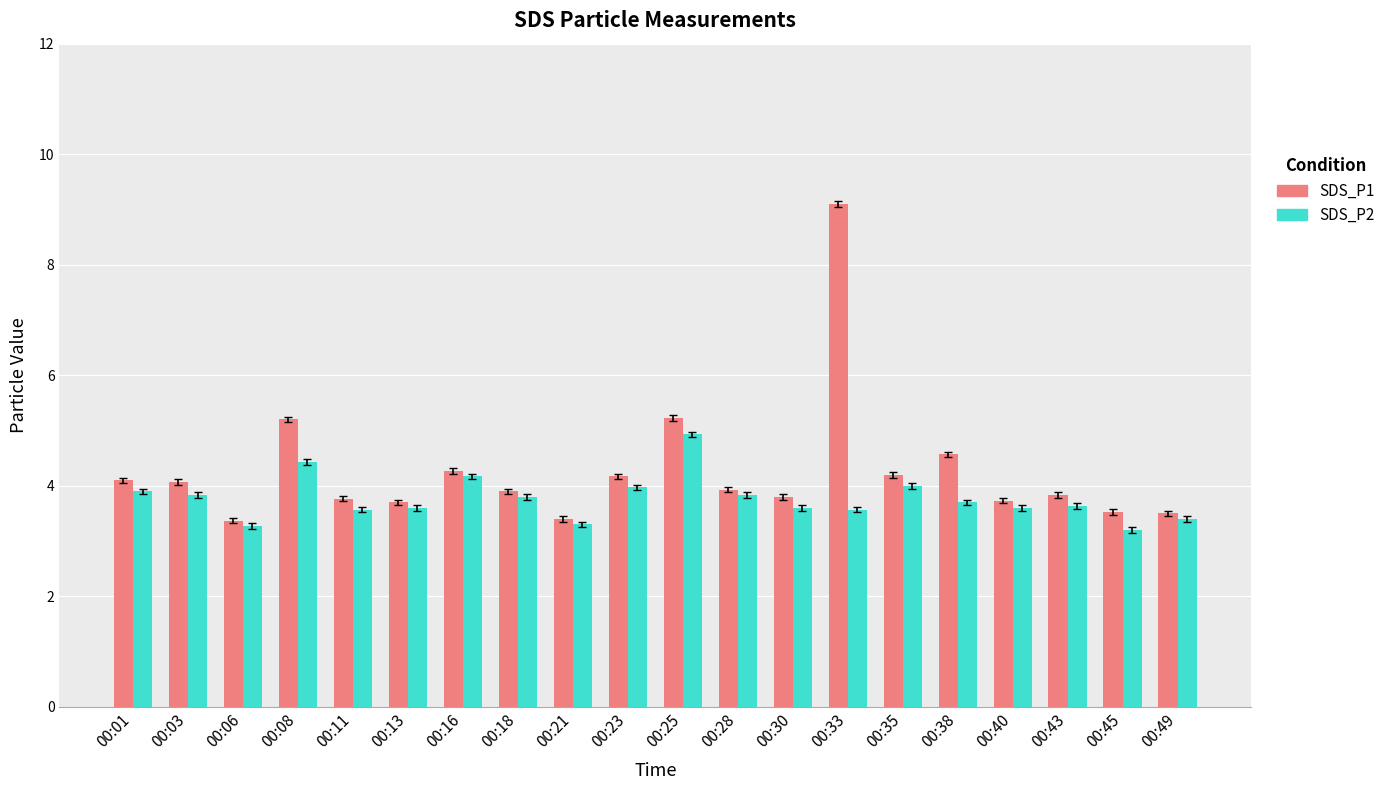

Is the value of SDS_P2 at 00:06 greater than the value of SDS_P1 at 00:23?

No